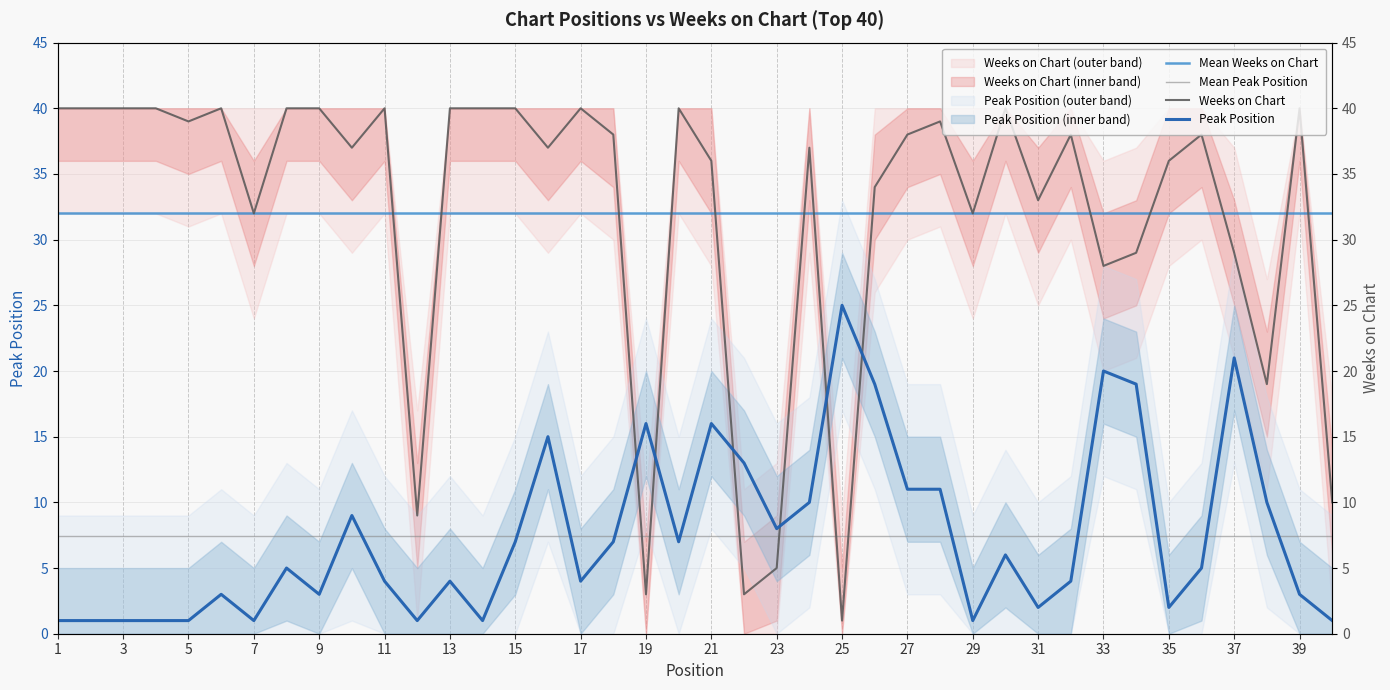

What is the spread (max minus min) of values at 30?

34